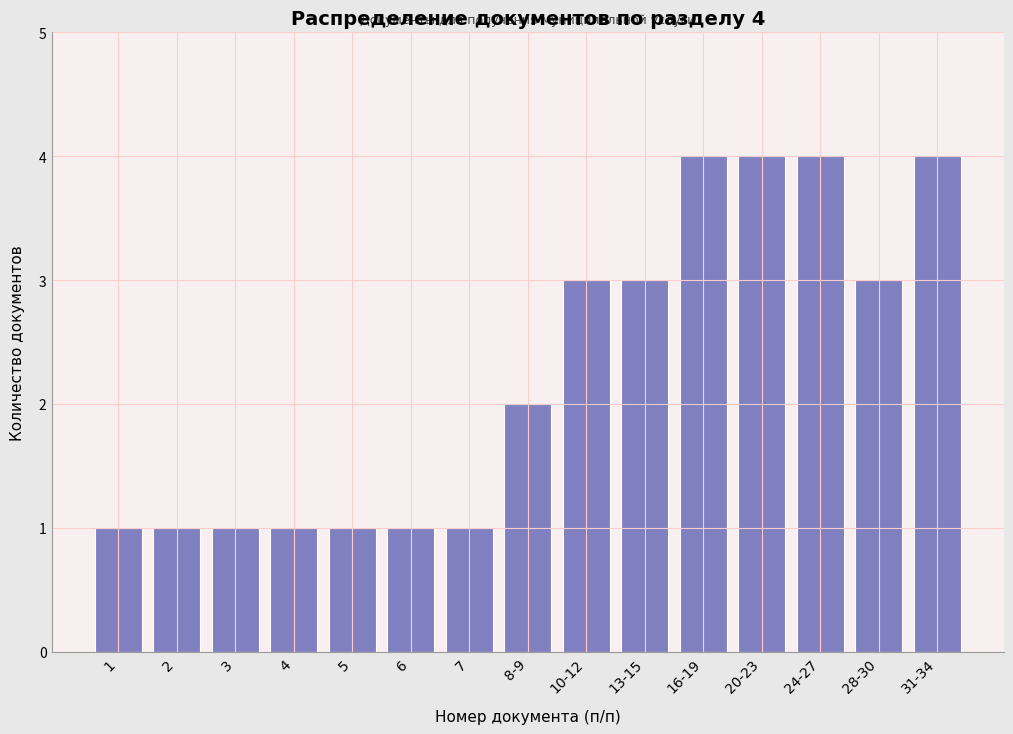

Reading right to left, transcribe all the data shown in this chart.

31-34=4	28-30=3	24-27=4	20-23=4	16-19=4	13-15=3	10-12=3	8-9=2	7=1	6=1	5=1	4=1	3=1	2=1	1=1